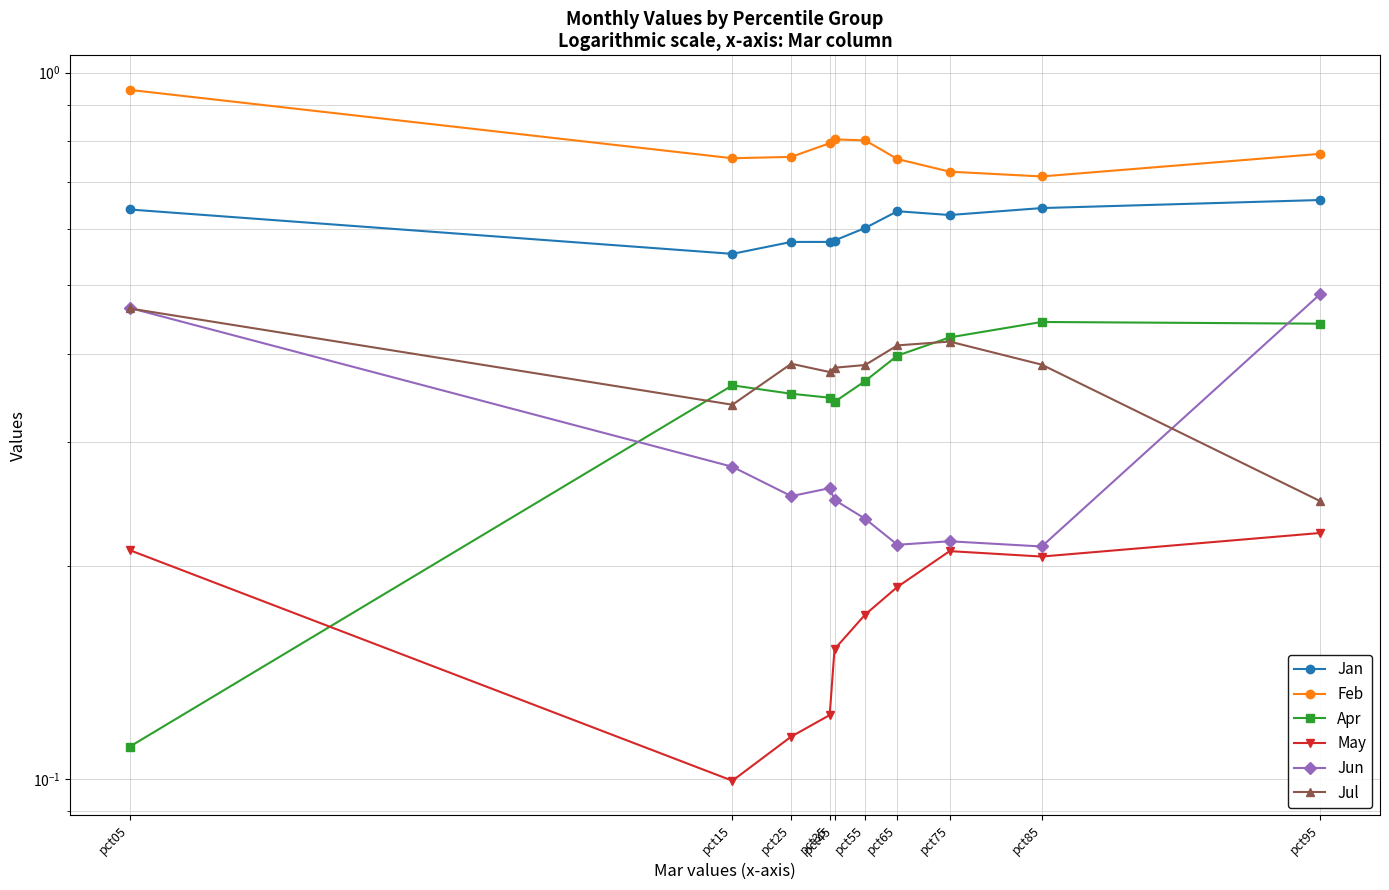

What is the sum of all Jul values?

3.8